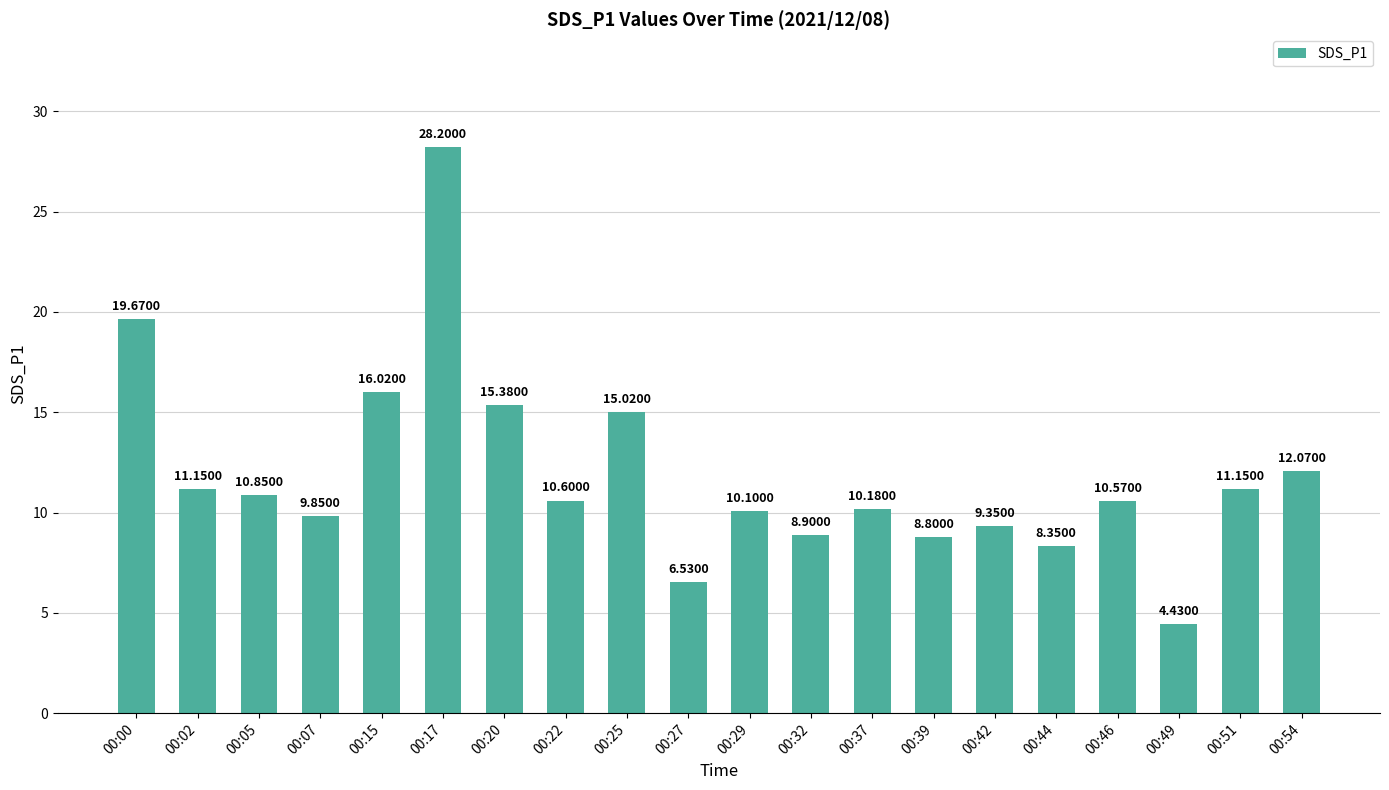

What is the difference between the maximum and minimum values?

23.8